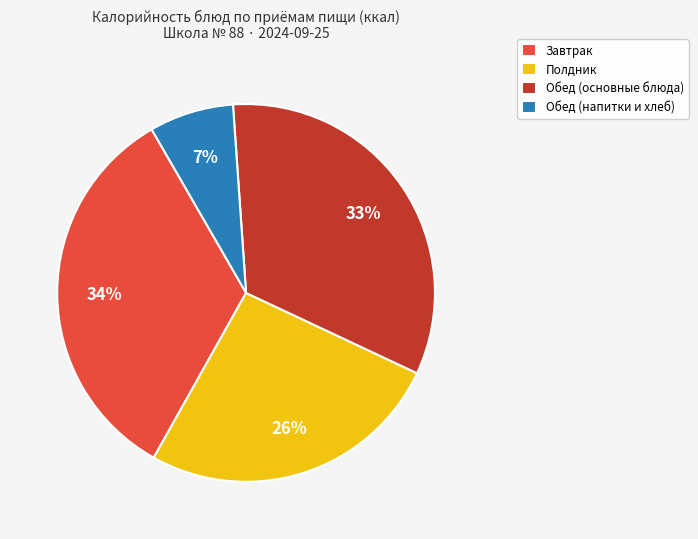

To the nearest percent, what is the average slice percentage?

25%